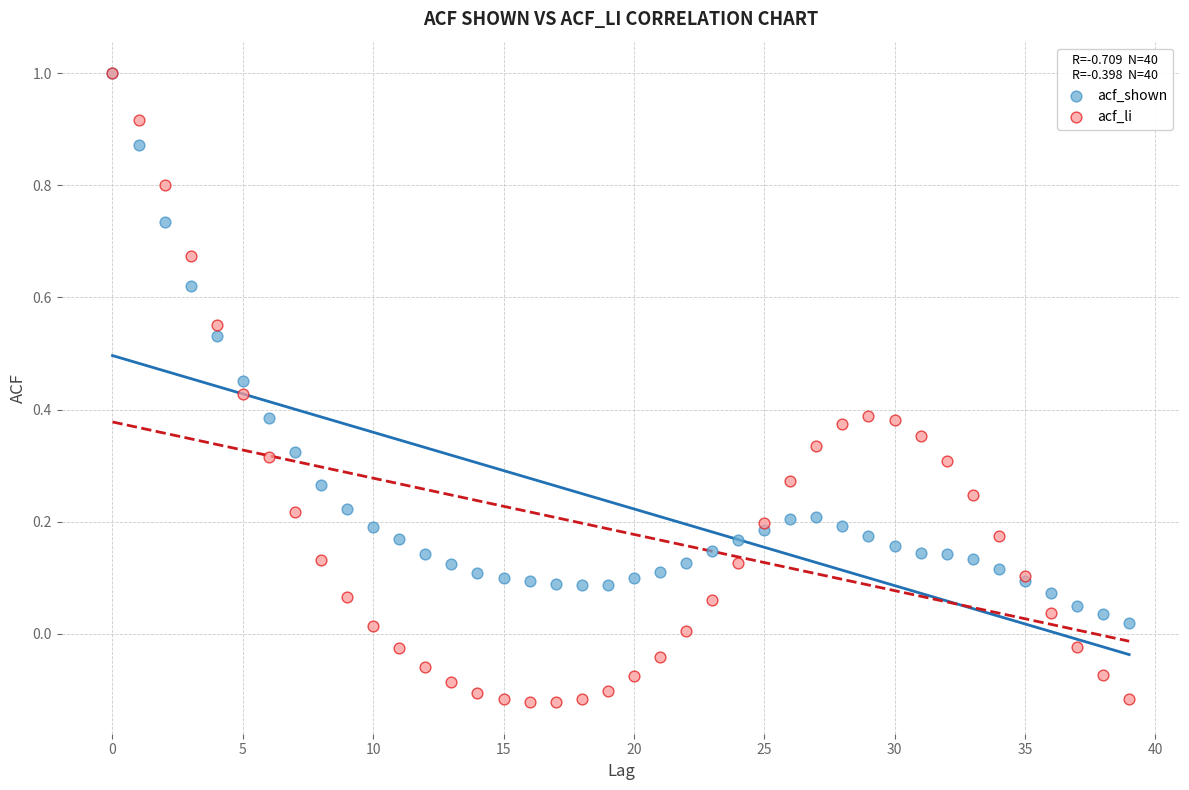

Which series has the widest spread of Y values?

acf_li